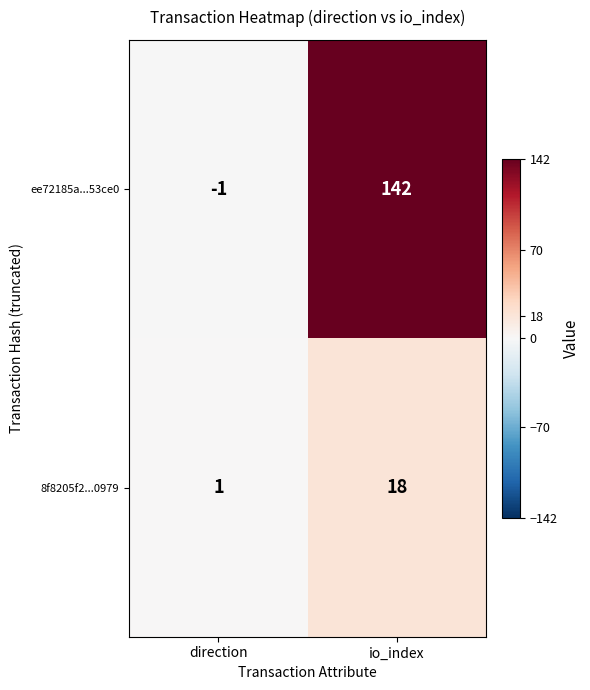

Which series changed the most between direction and io_index?

ee72185a...53ce0